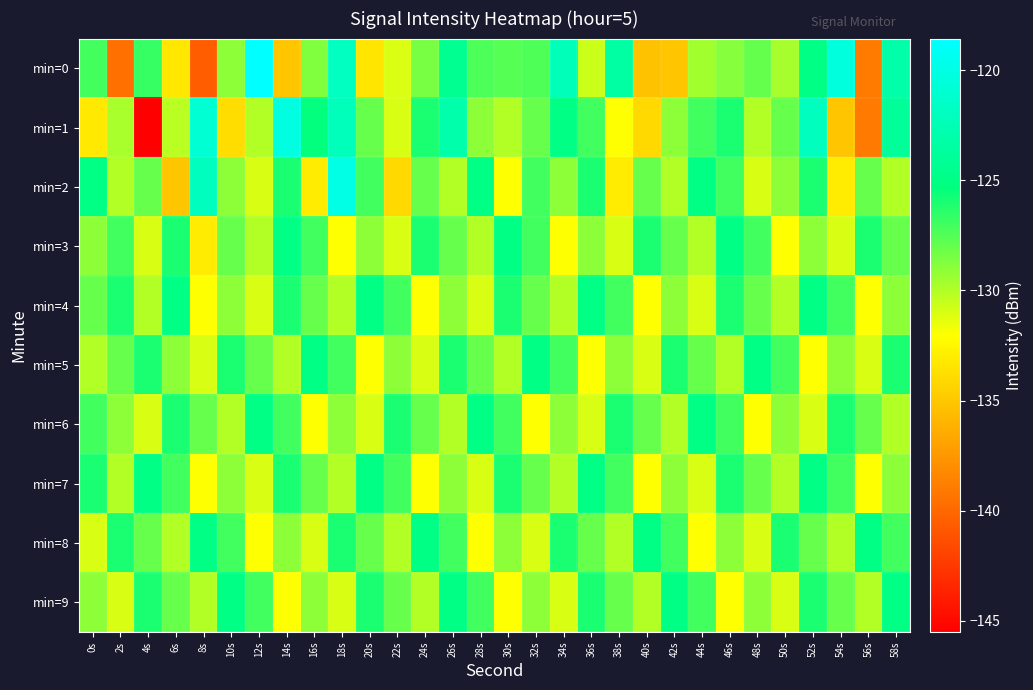

What is the maximum value shown in the chart?

-118.6